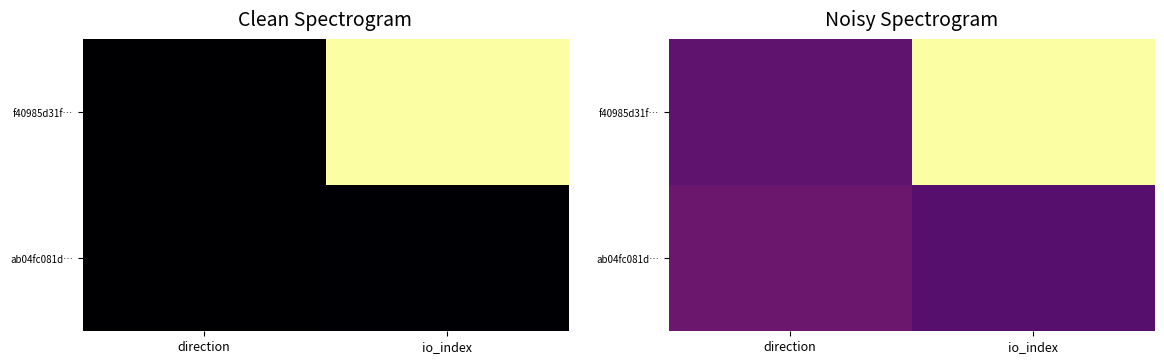

List the series in order of their peak value, lowest first.

ab04fc081d…, f40985d31f…